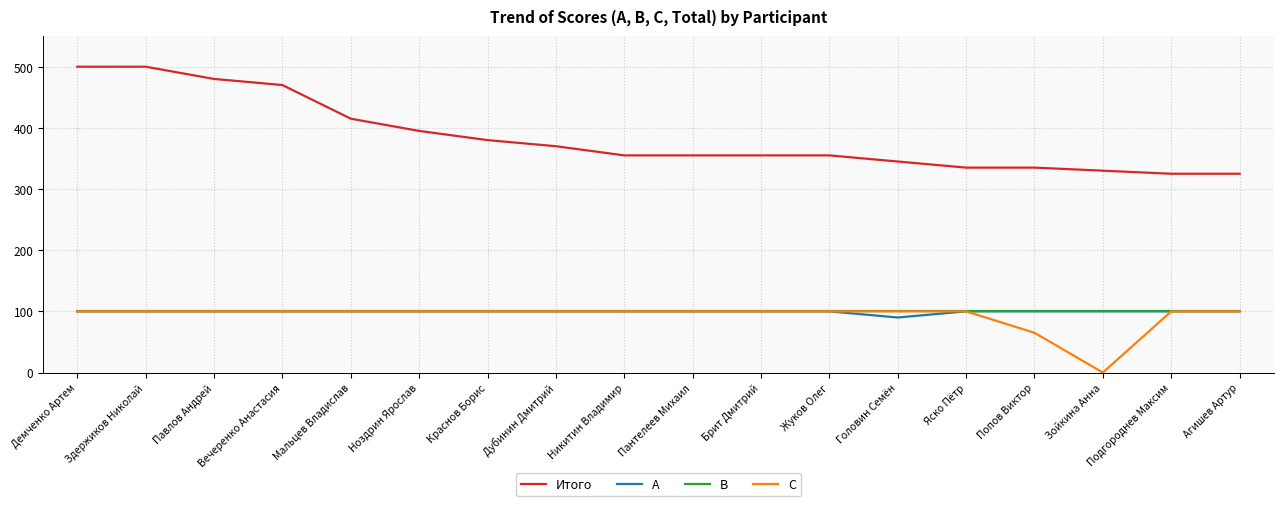

What is the sum of all B values?

1800